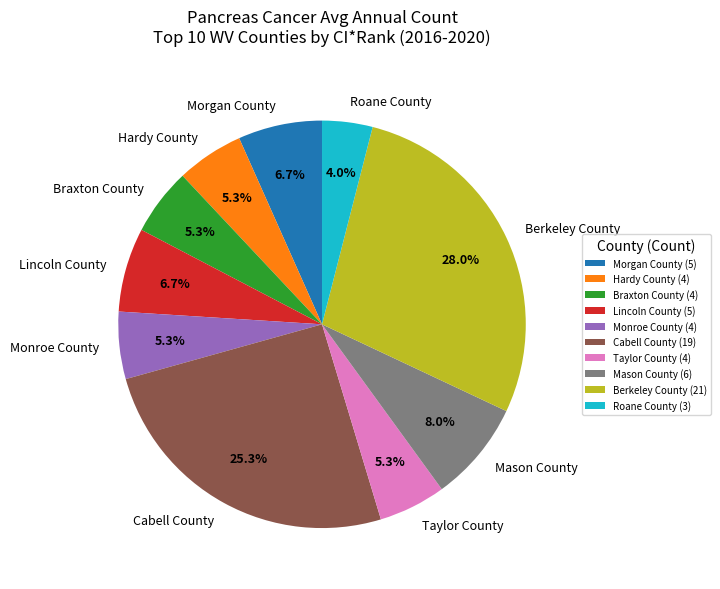

Which has a higher value, Lincoln County or Taylor County?

Lincoln County